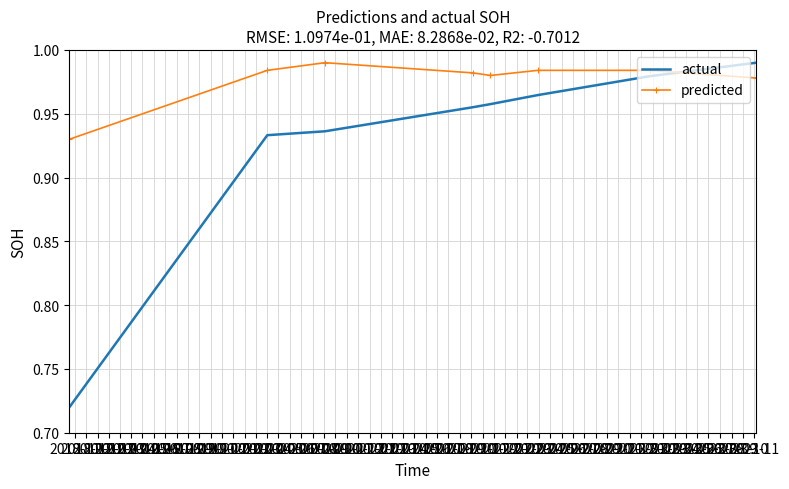

Which series has the largest range (max minus min)?

actual